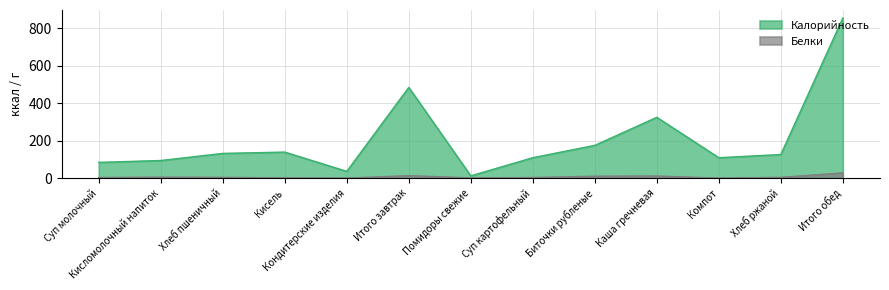

At which category does Белки reach its first local valley?

Кондитерские изделия